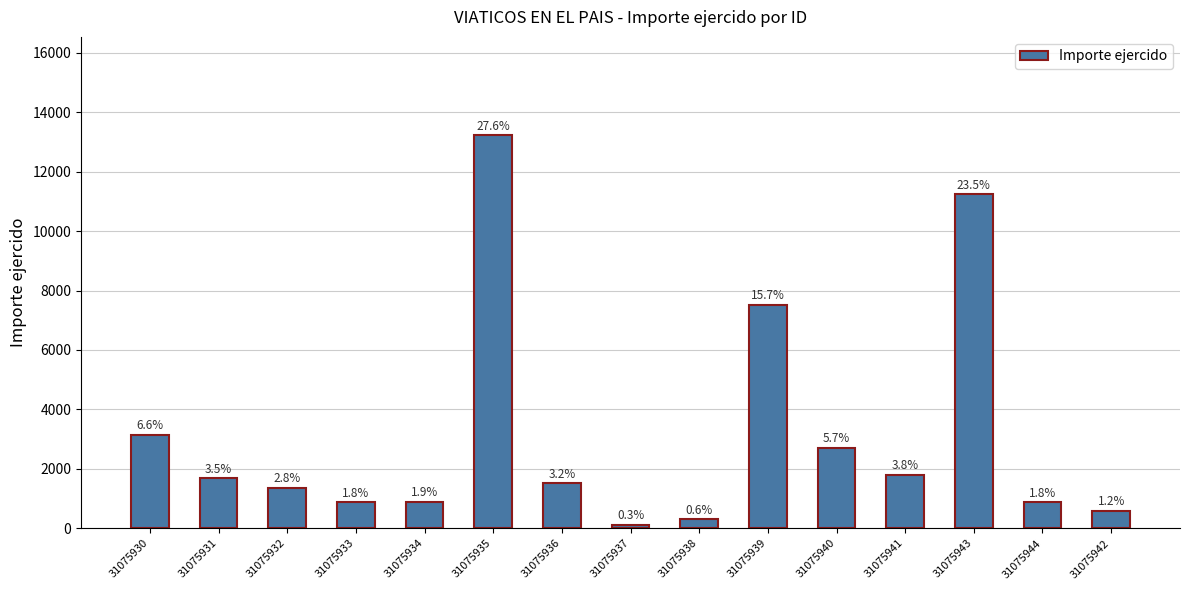

List the labels in order of value, largest first.

31075935, 31075943, 31075939, 31075930, 31075940, 31075941, 31075931, 31075936, 31075932, 31075934, 31075944, 31075933, 31075942, 31075938, 31075937